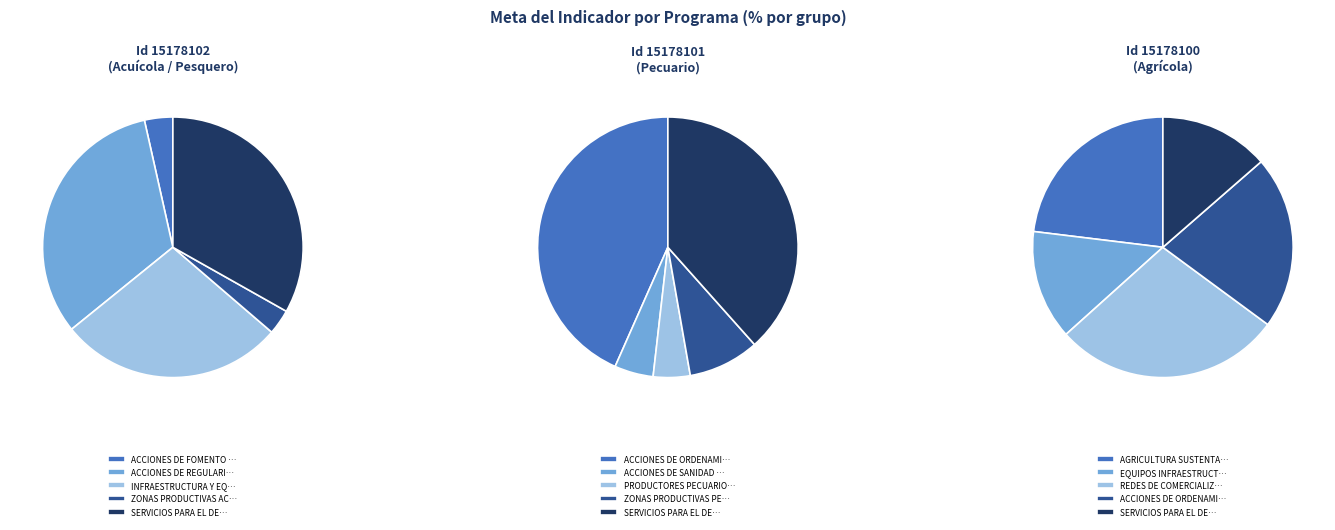

The ACCIONES DE ORDENAMIENTO slice represents 6% of the pie. True or false?

False